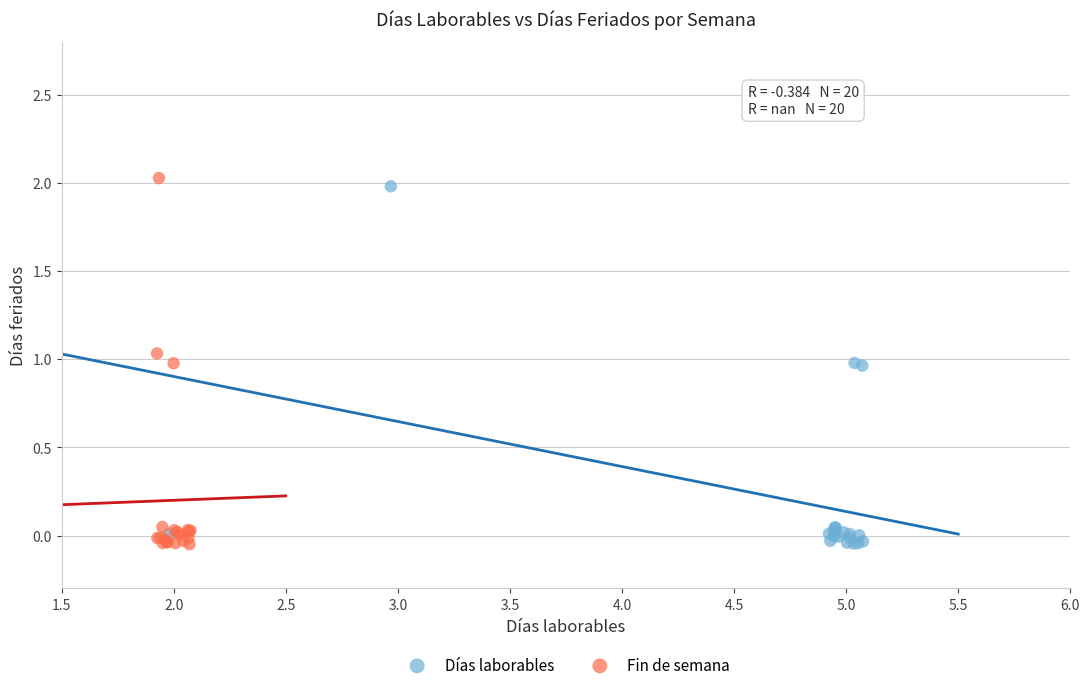

Which series has the widest spread of Y values?

Fin de semana